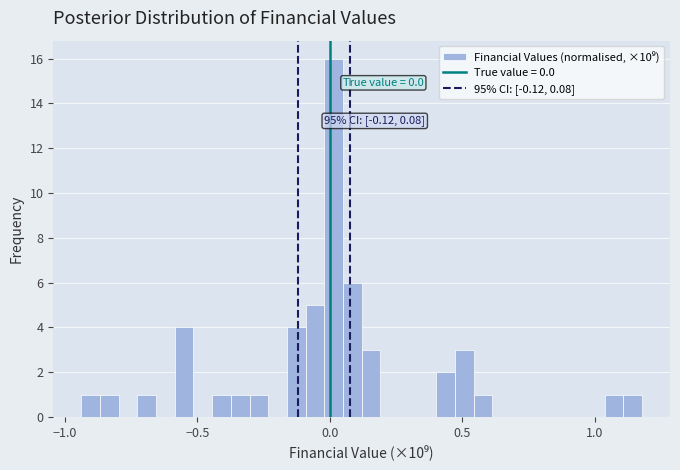

Around what value on the x-axis is the tallest bar? Give the approximate position of its centre, as read against the axis.

0.00